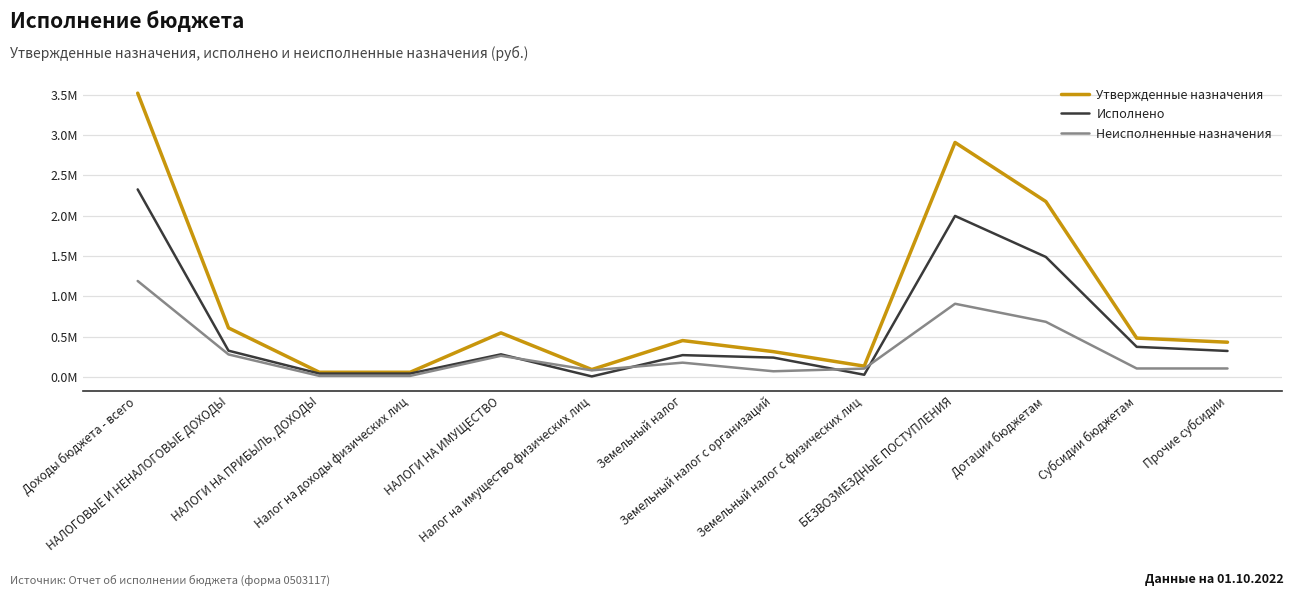

Which category has the lowest value in the Исполнено series?

Налог на имущество физических лиц